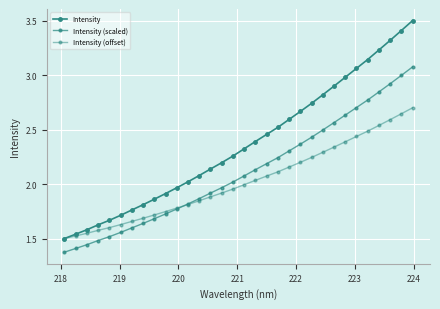

How many categories are shown in the chart?

32